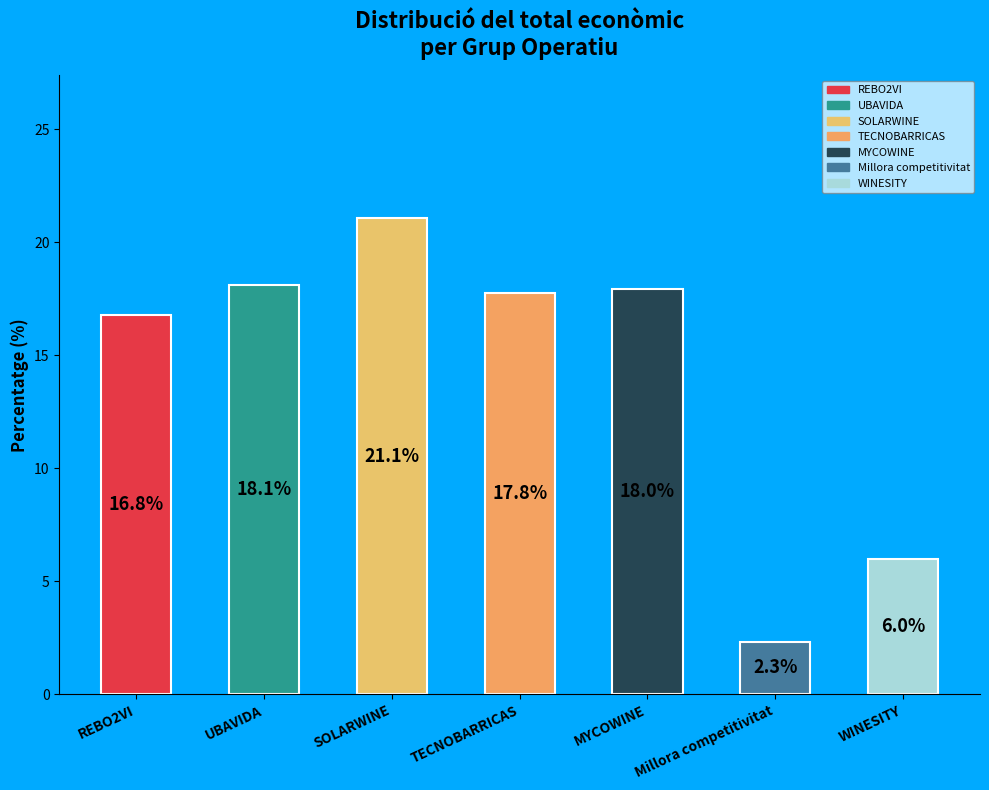

What is the ratio of the value at TECNOBARRICAS to the value at Millora competitivitat?

7.6